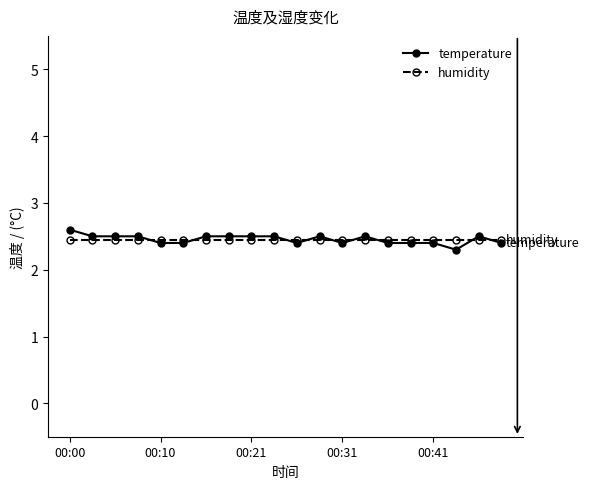

Reading right to left, transcribe all the data shown in this chart.

temperature: 2.4	2.5	2.3	2.4	2.4	2.4	2.5	2.4	2.5	2.4	2.5	2.5	2.5	2.5	2.4	2.4	2.5	2.5	2.5	2.6
humidity: 2.5	2.5	2.5	2.5	2.5	2.5	2.5	2.5	2.5	2.5	2.5	2.5	2.5	2.5	2.5	2.5	2.5	2.5	2.5	2.5